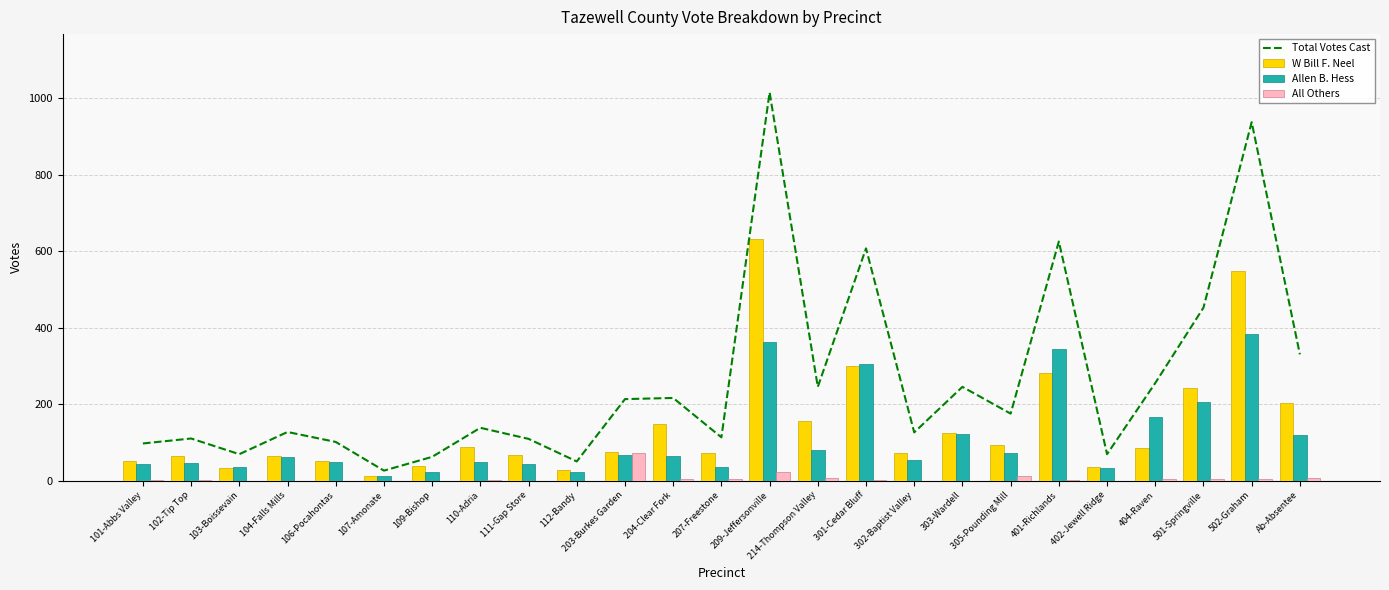

The Allen B. Hess series shows 13 at 107-Amonate. True or false?

True